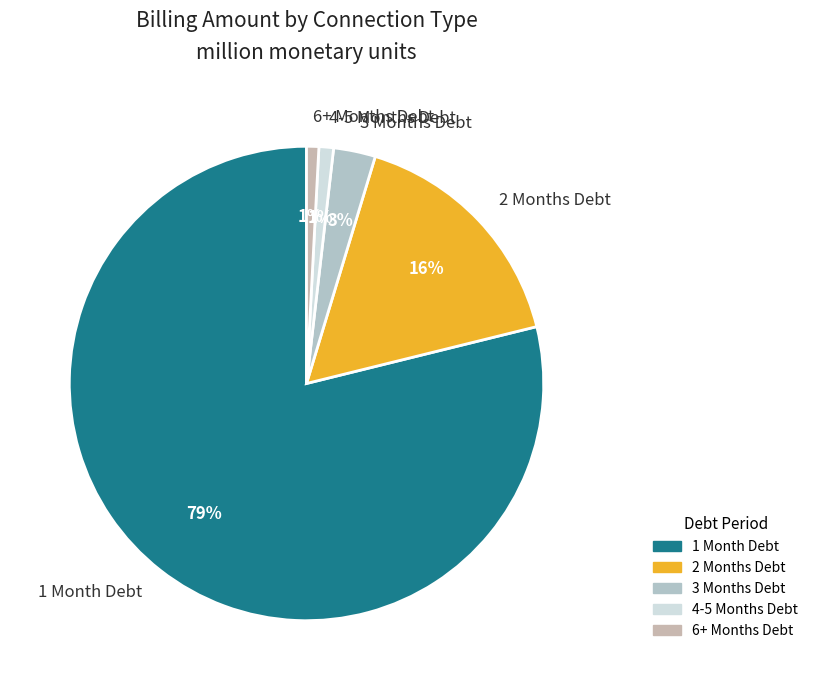

Is the sum of 6+ Months Debt and 3 Months Debt greater than half?

No